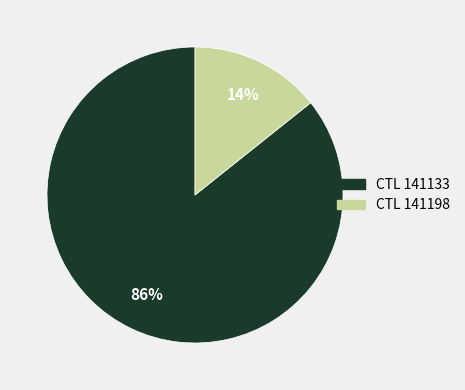

To the nearest percent, what is the average slice percentage?

50%